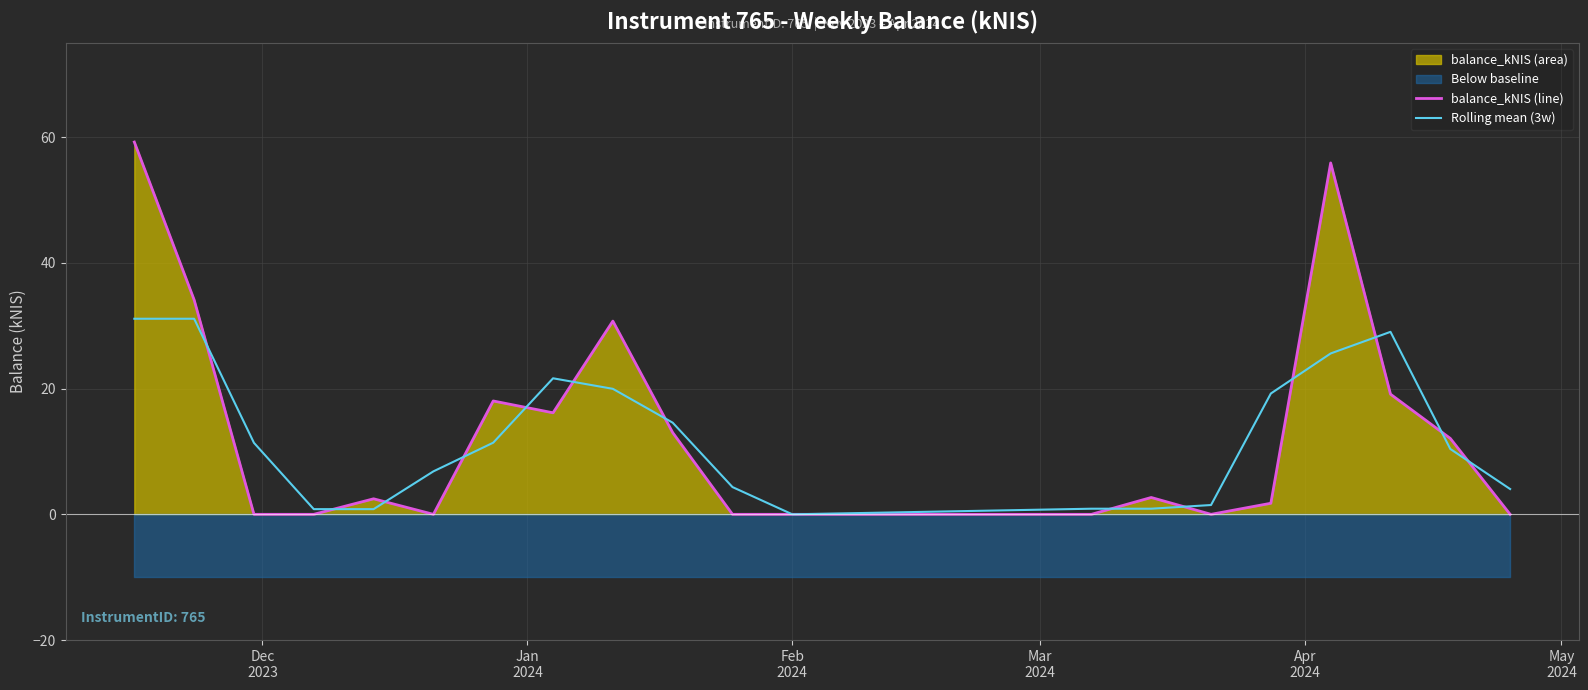

What is the difference between the maximum and minimum values in the Rolling mean (3w) series?

31.1